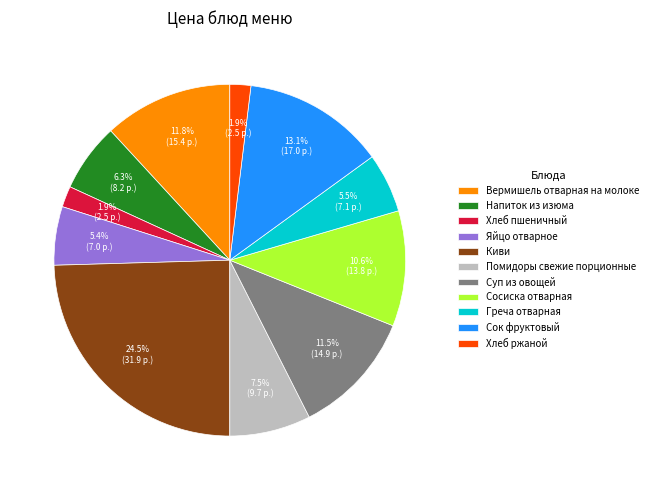

Which has a higher value, Киви or Напиток из изюма?

Киви